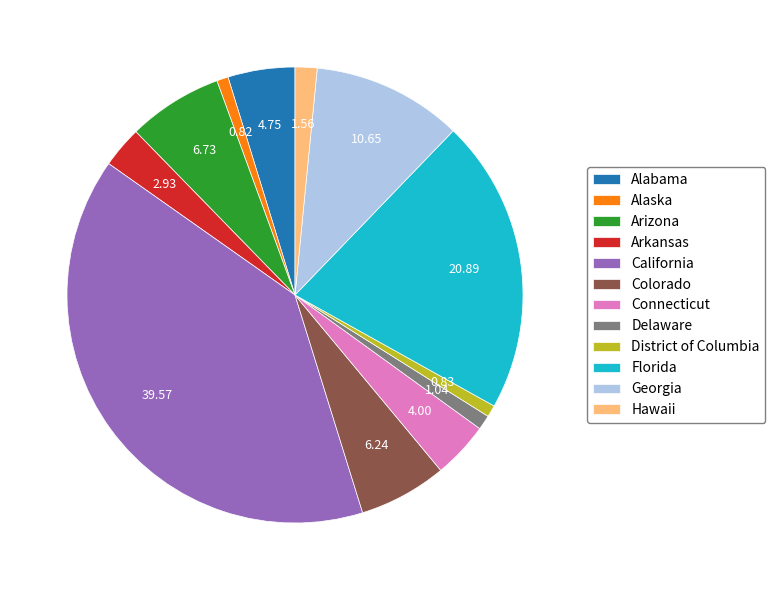

What is the largest slice in the pie chart?

California